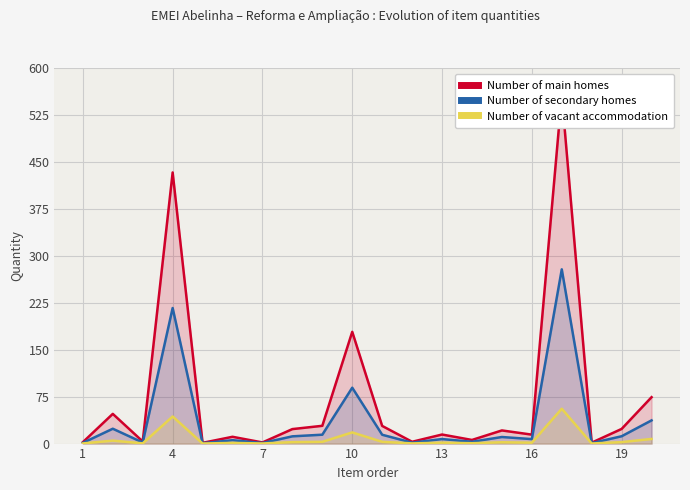

The Number of vacant accommodation series shows 2.3 at 19. True or false?

True